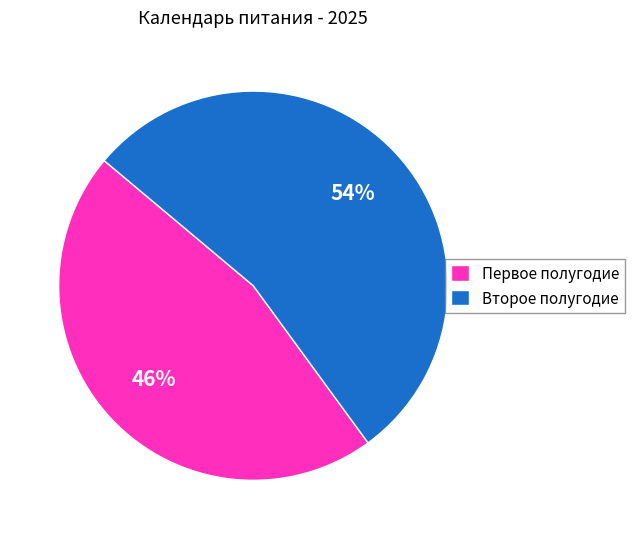

Which category has the biggest portion of the pie?

Второе полугодие